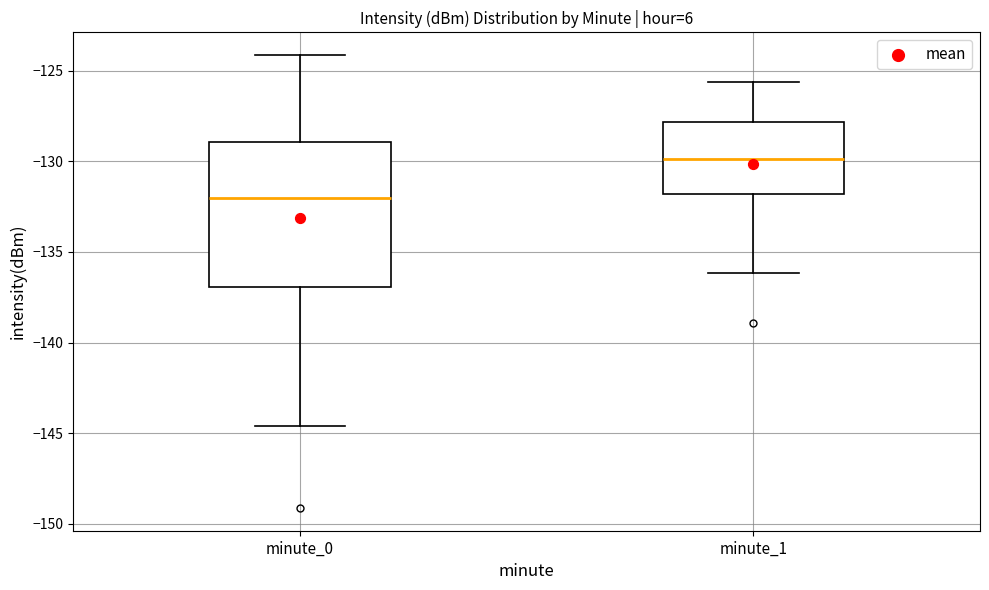

Reading left to right, transcribe this box plot: for each box, give where its median line is, the range the box spans, and where its two whiskers end, as read against the y-axis. The values are not printed on the chart, so give them approximately, as read against the axis.

minute_0: median -132.0, box -137.0 to -129.0, whiskers -144.5 to -124.0
minute_1: median -130.0, box -132.0 to -128.0, whiskers -136.0 to -125.5